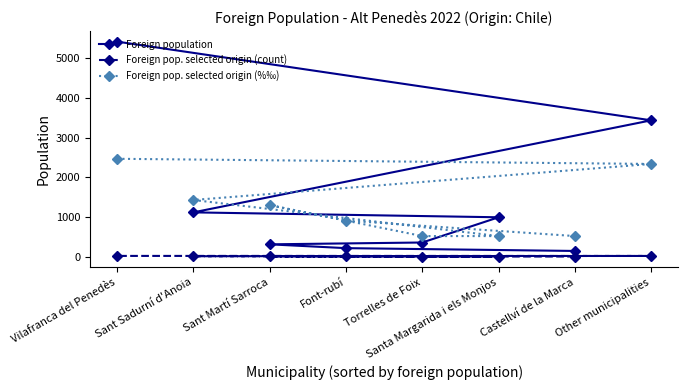

What is the value of the Foreign pop. selected origin (count) point at the 6th from the left?

4.0